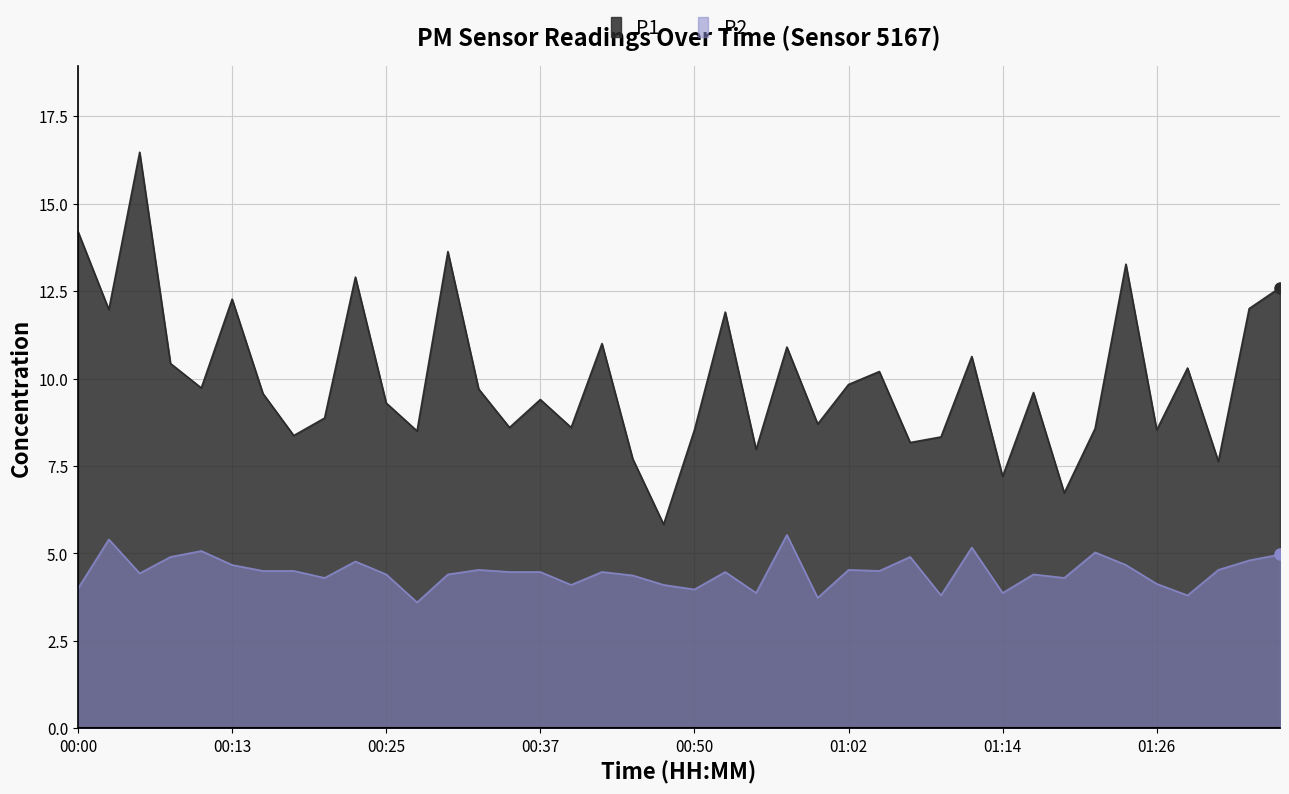

What is the sum of the P1 values at 01:34 and 01:31?

19.6